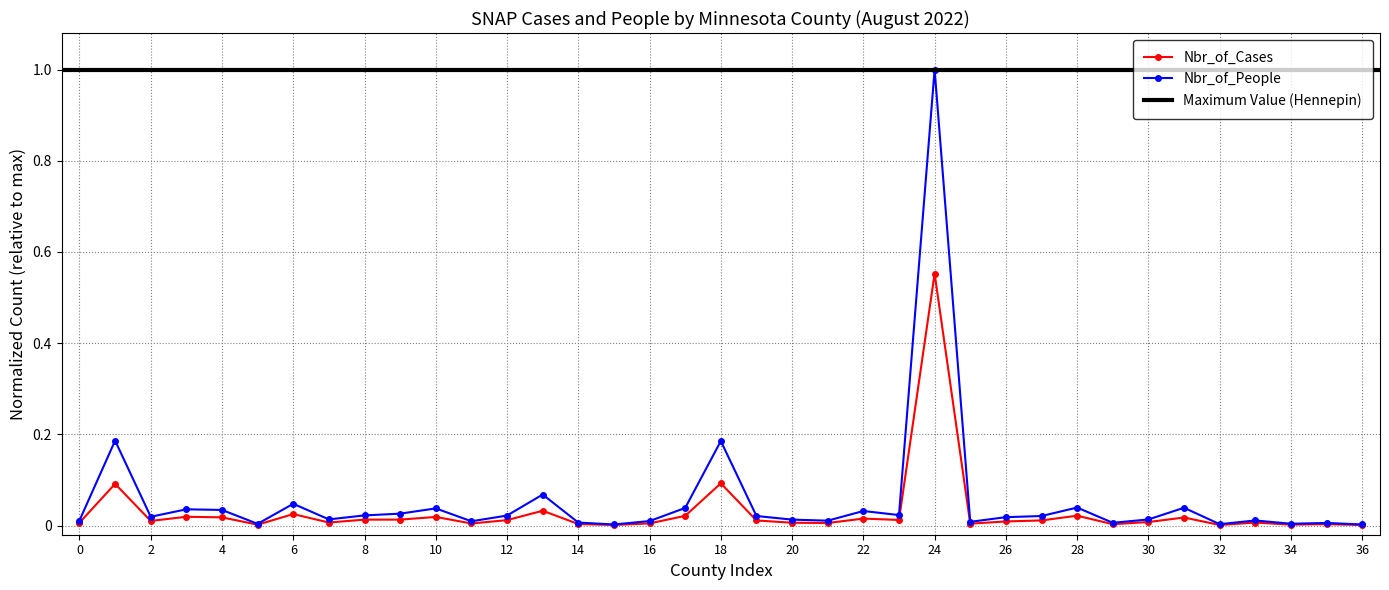

At which label does Nbr_of_People reach its peak?

24